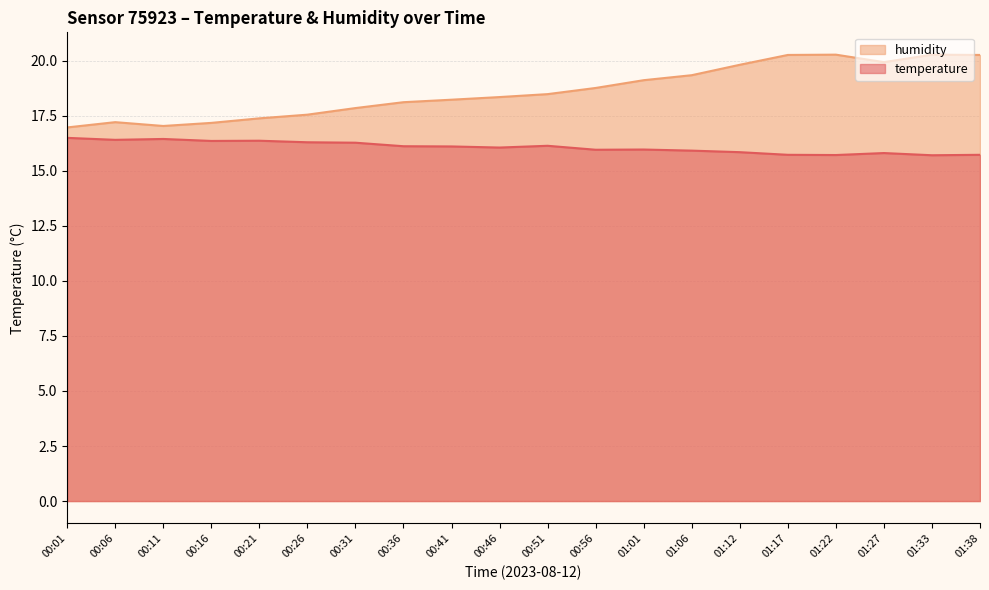

List the series in order of their peak value, lowest first.

temperature, humidity